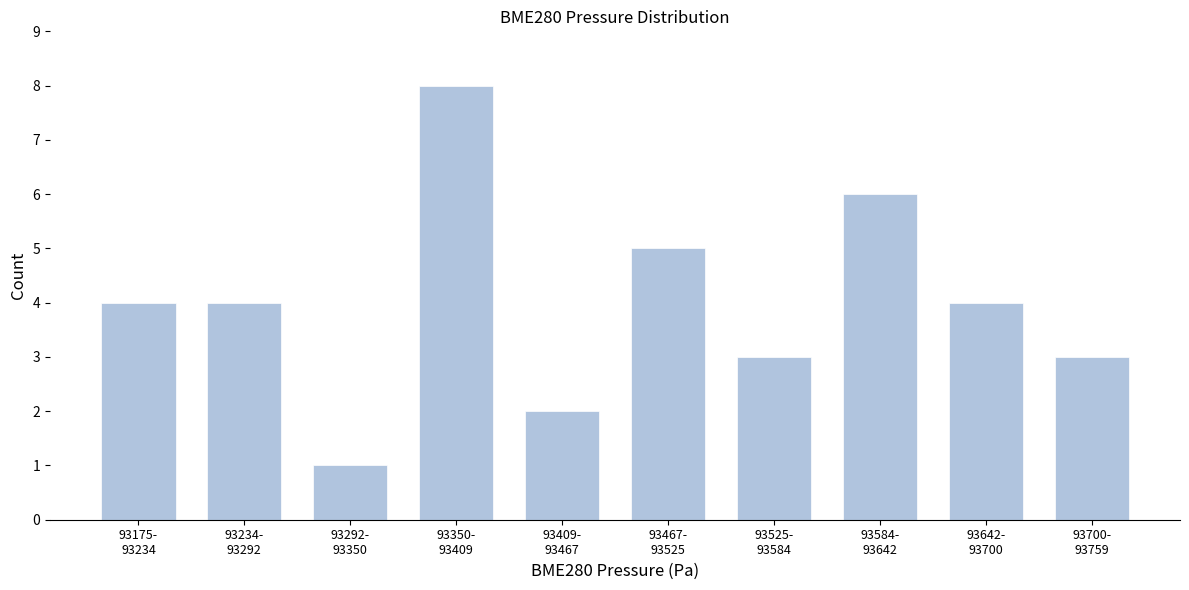

Reading left to right, extract all data points from this chart.

4	4	1	8	2	5	3	6	4	3